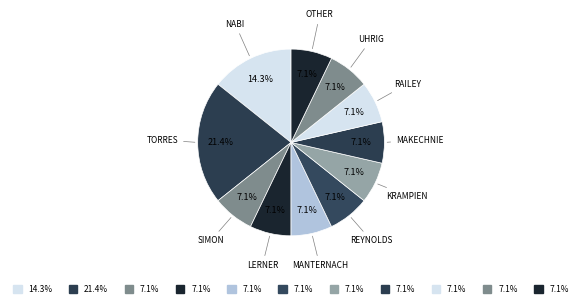

Is there any slice that represents more than half of the pie?

No